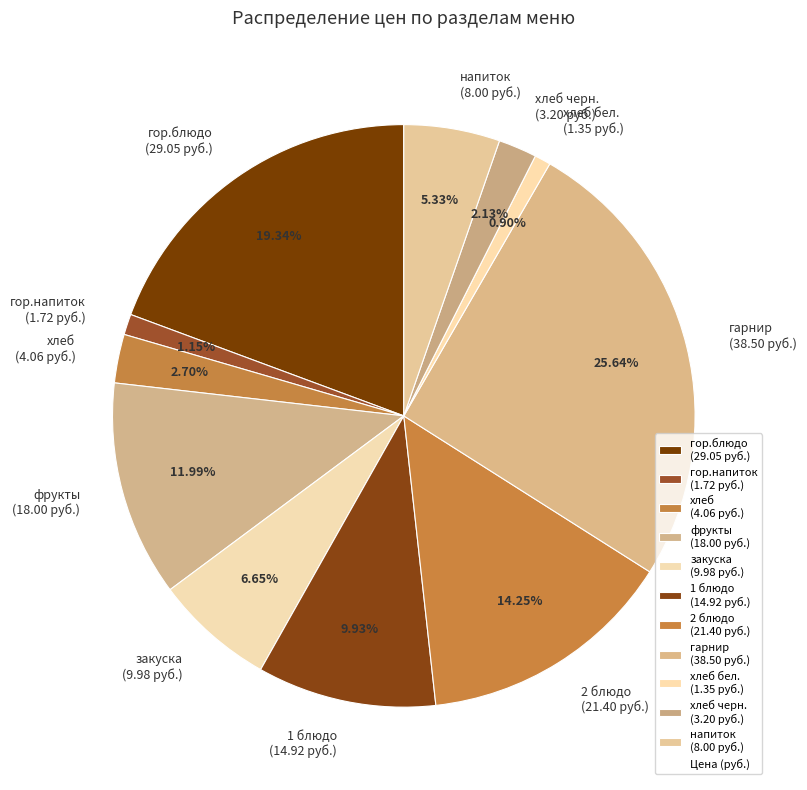

Does хлеб черн. (3.20 руб.) account for over 50% of the chart?

No